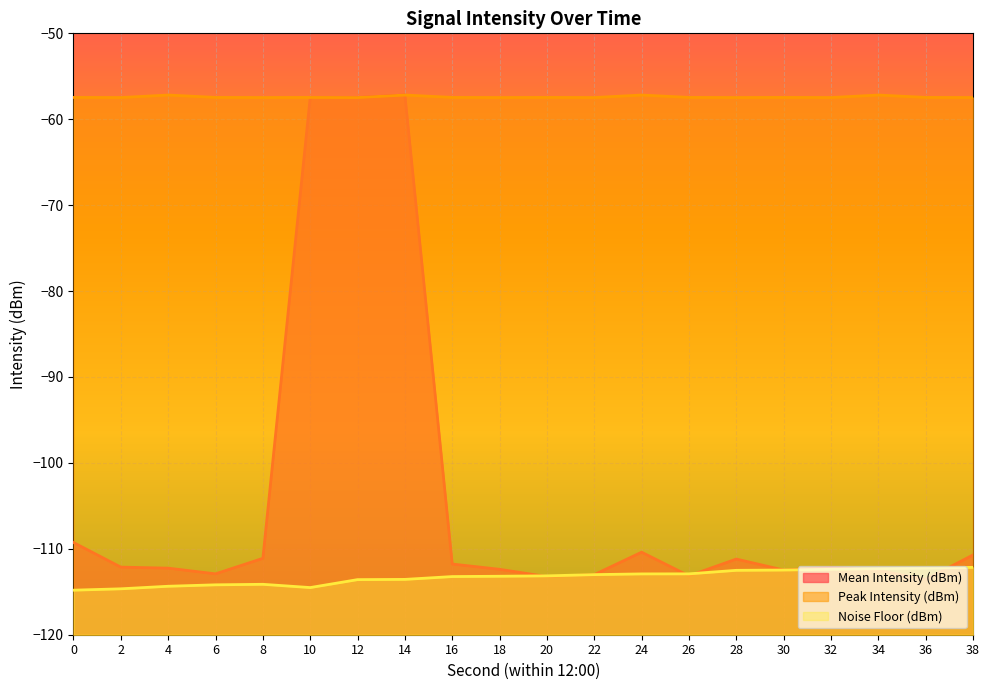

What is the difference between the maximum and minimum values in the Peak Intensity (dBm) series?

0.3